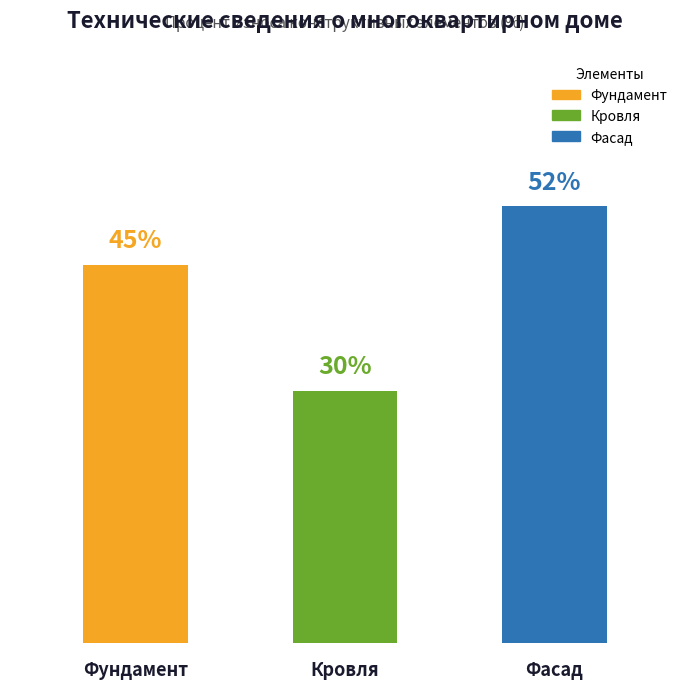

The value at Фундамент is 45. True or false?

True